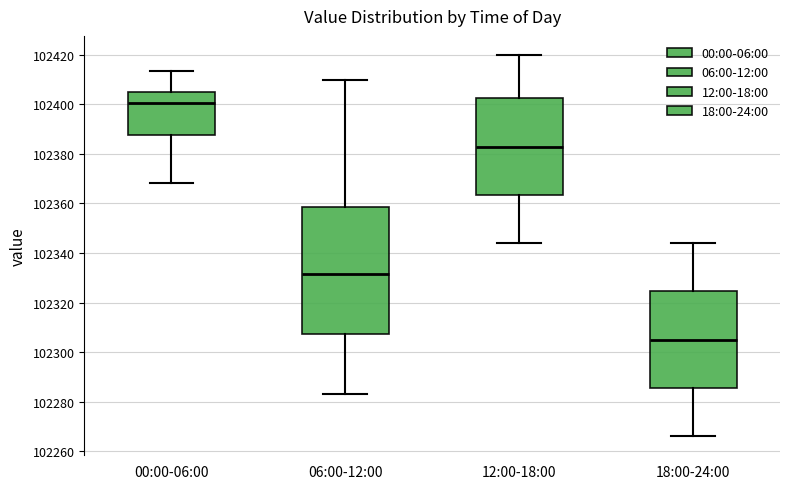

Reading left to right, transcribe this box plot: for each box, give where its median line is, the range the box spans, and where its two whiskers end, as read against the y-axis. The values are not printed on the chart, so give them approximately, as read against the axis.

00:00-06:00: median 102400, box 102388 to 102406, whiskers 102368 to 102414
06:00-12:00: median 102332, box 102308 to 102358, whiskers 102284 to 102410
12:00-18:00: median 102384, box 102364 to 102402, whiskers 102344 to 102420
18:00-24:00: median 102306, box 102286 to 102324, whiskers 102266 to 102344